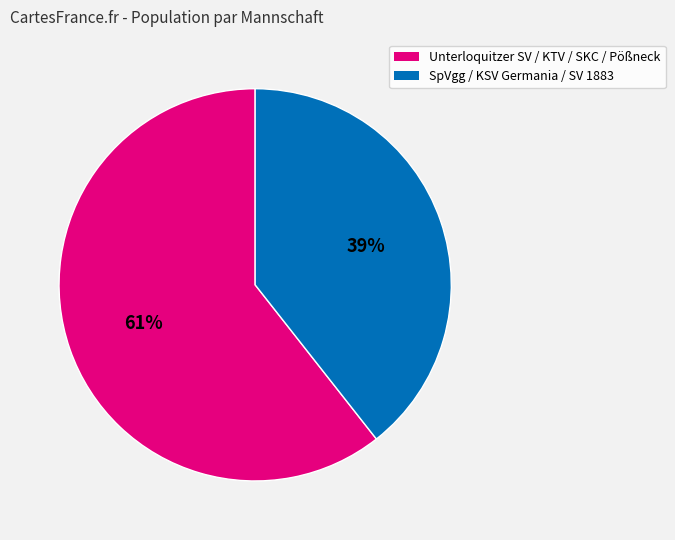

To the nearest percent, what is the average slice percentage?

50%